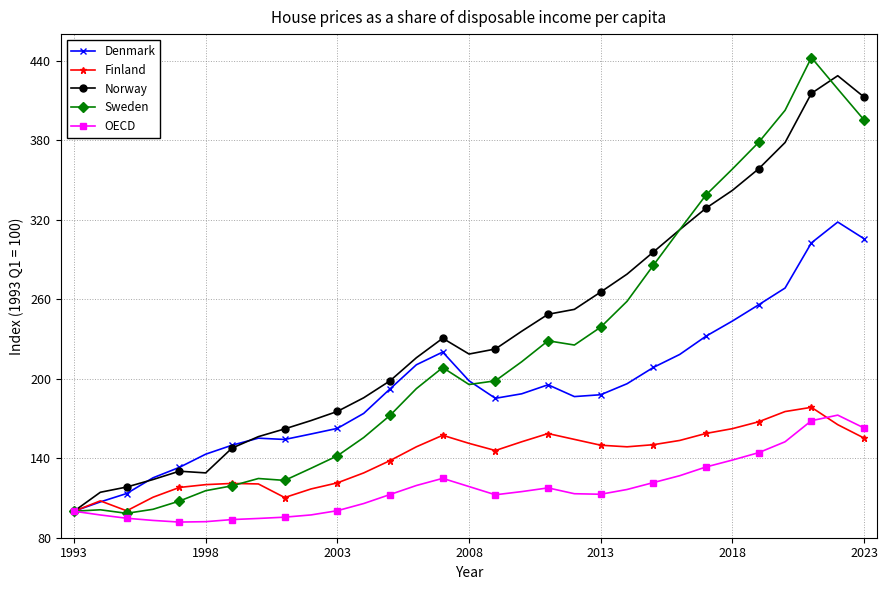

True or false: OECD has more than 0 points higher than both neighbors.

True